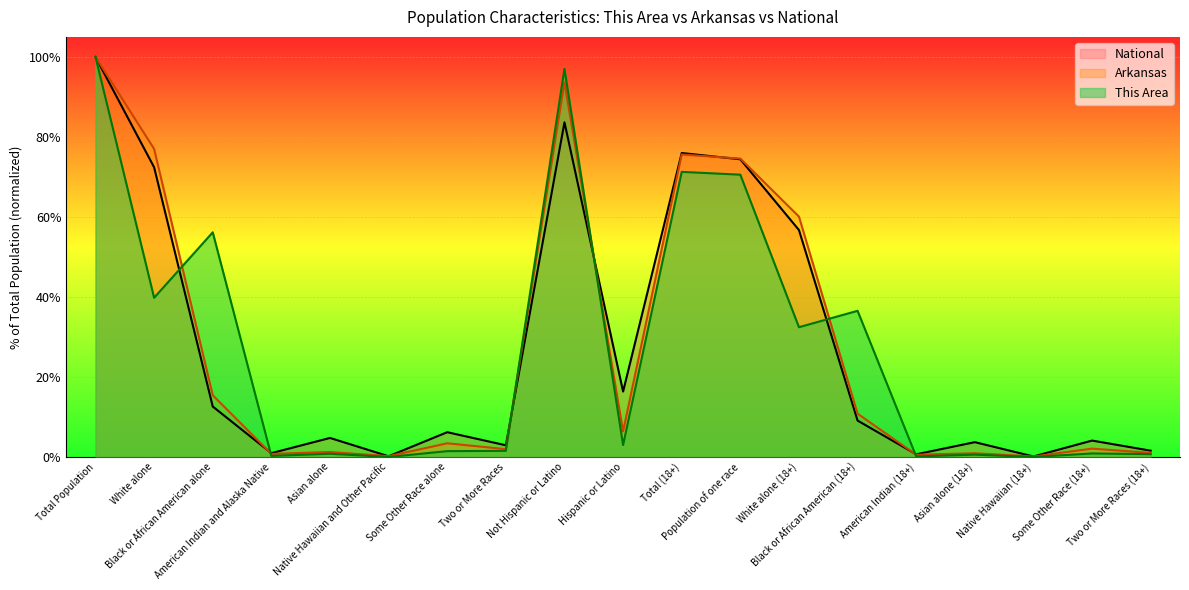

Is the value of Arkansas at Black or African American alone greater than the value of National at White alone (18+)?

No